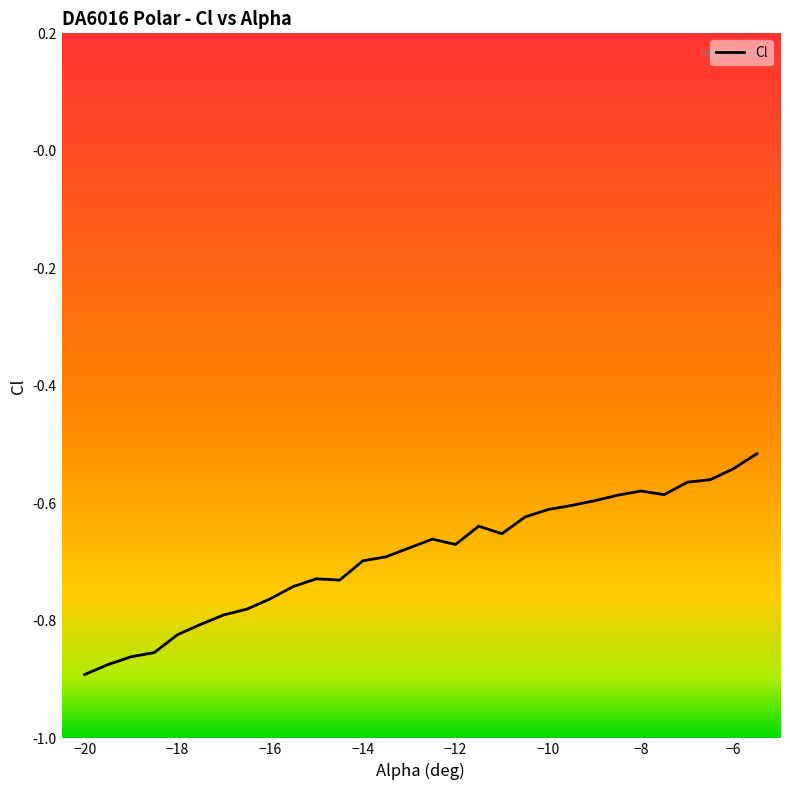

What is the value of the 7th point from the left?

-0.8